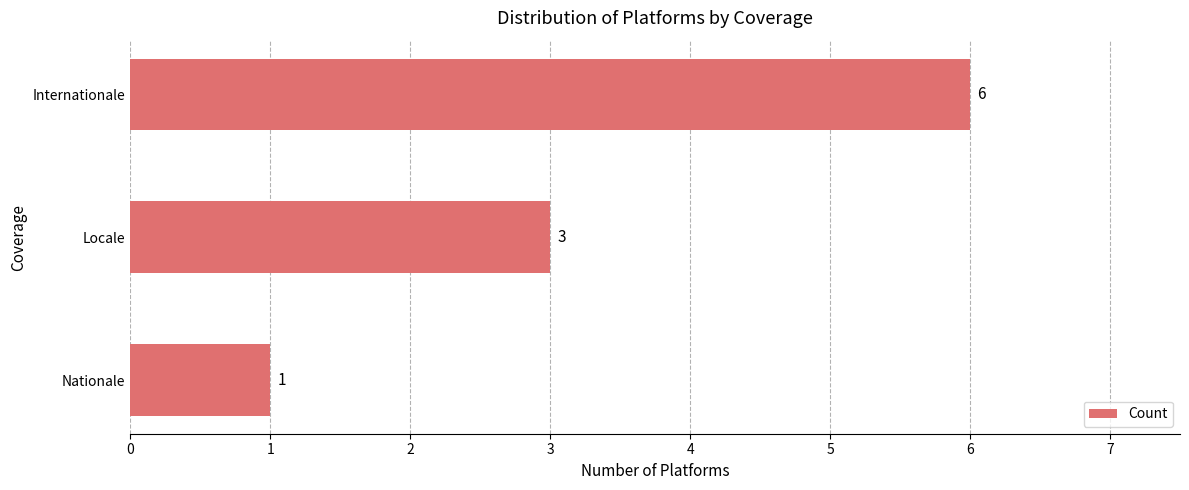

Reading bottom to top, list all the values displayed in this chart.

1	3	6